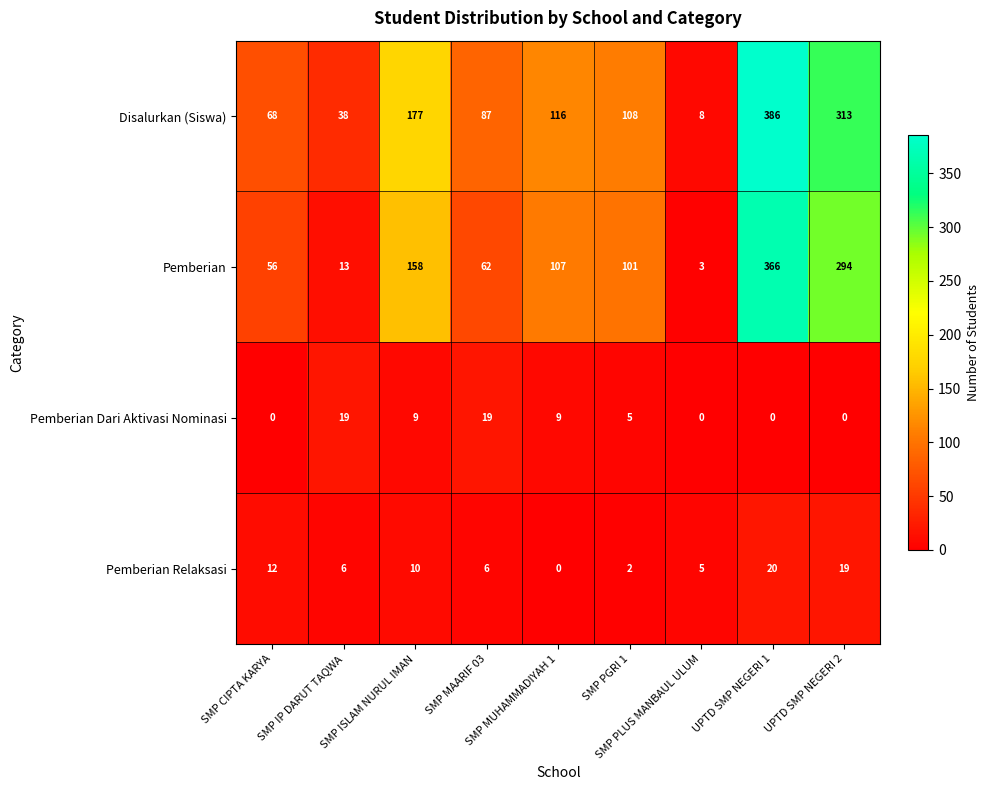

Rank the series by their maximum value, from highest to lowest.

Disalurkan (Siswa), Pemberian, Pemberian Relaksasi, Pemberian Dari Aktivasi Nominasi